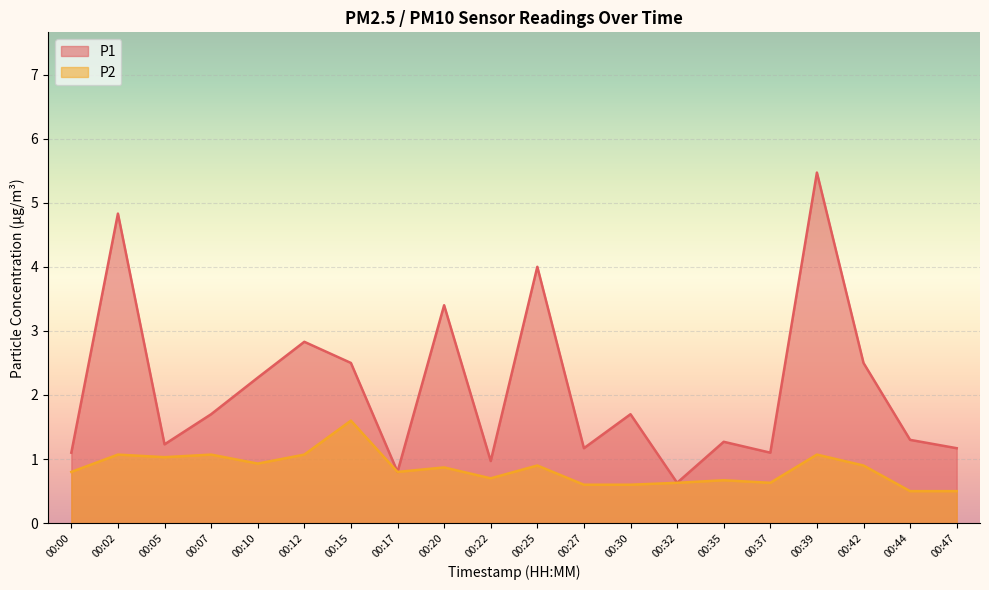

Where is the first local minimum for P1?

00:05